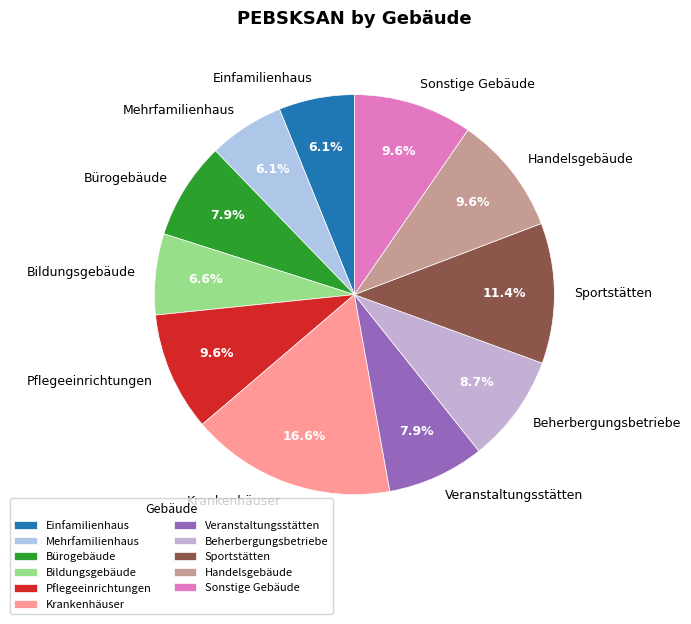

Is it true that Pflegeeinrichtungen is 1% of the pie?

False